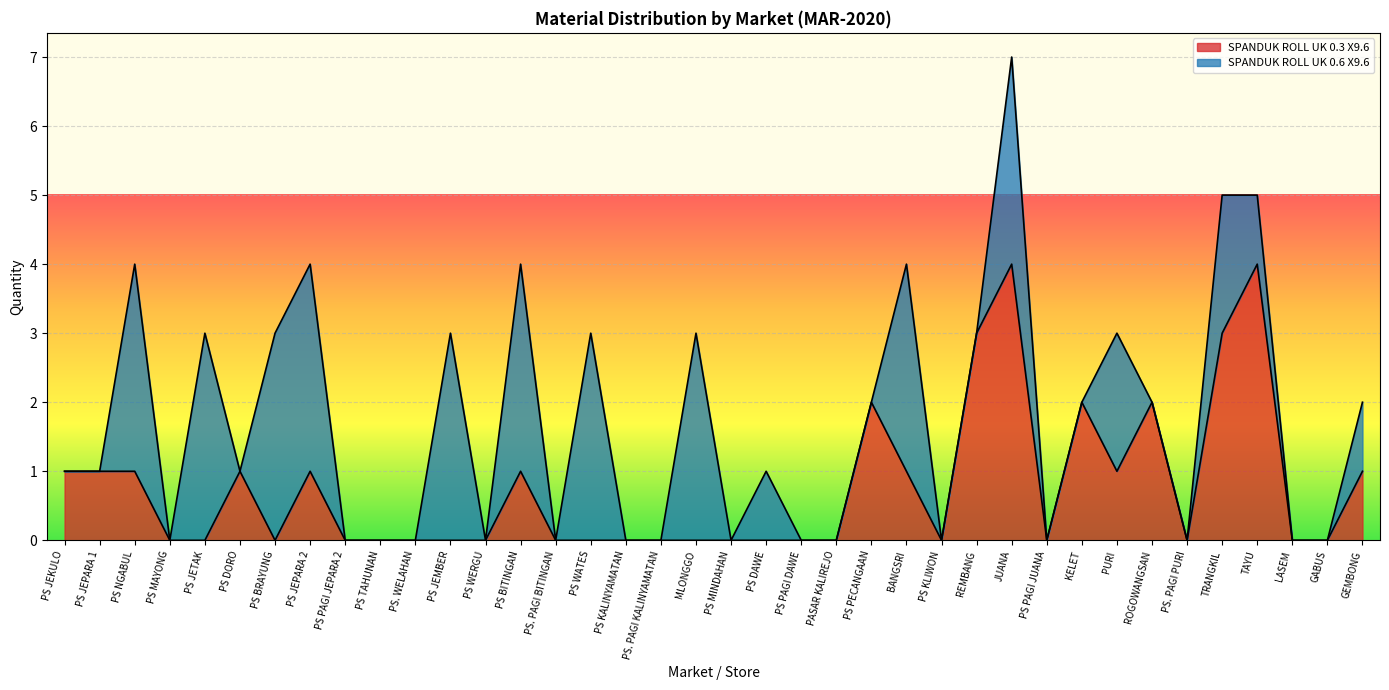

The value at PS. PAGI PURI is 0. True or false?

True